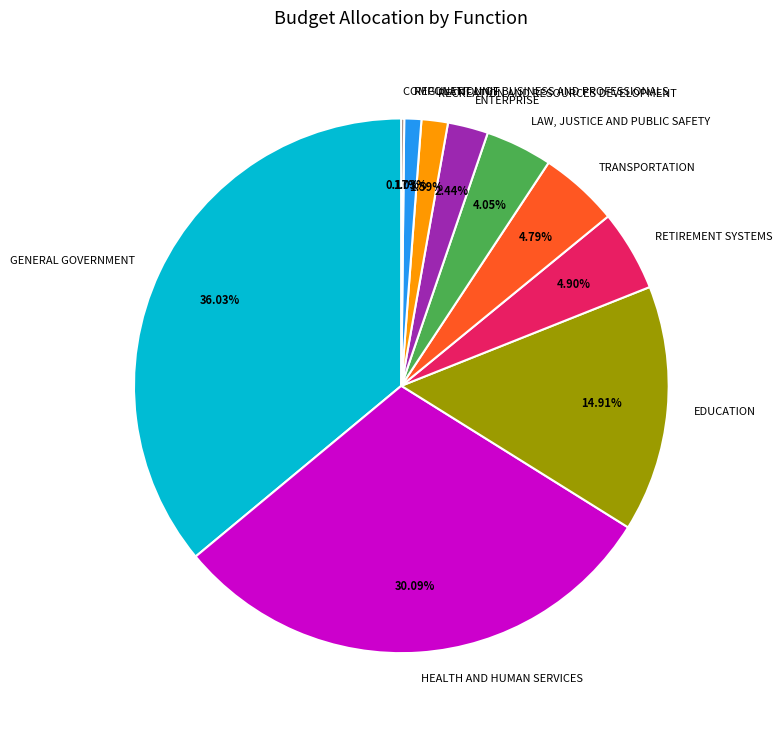

What is the largest slice in the pie chart?

GENERAL GOVERNMENT